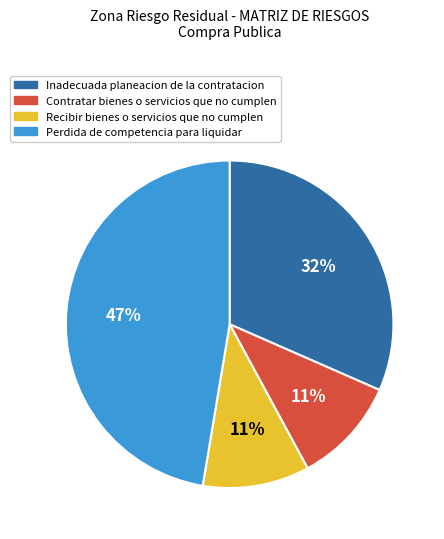

Is there a majority slice in this chart?

No